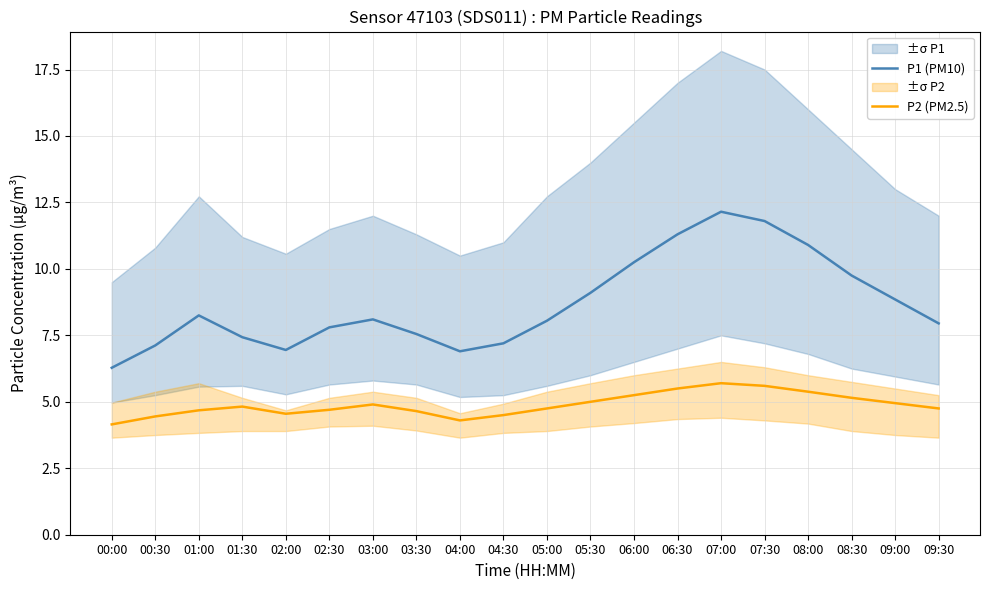

Rank the categories by P2 (PM2.5) value from lowest to highest.

00:00, 04:00, 00:30, 04:30, 02:00, 03:30, 01:00, 02:30, 05:00, 09:30, 01:30, 03:00, 09:00, 05:30, 08:30, 06:00, 08:00, 06:30, 07:30, 07:00